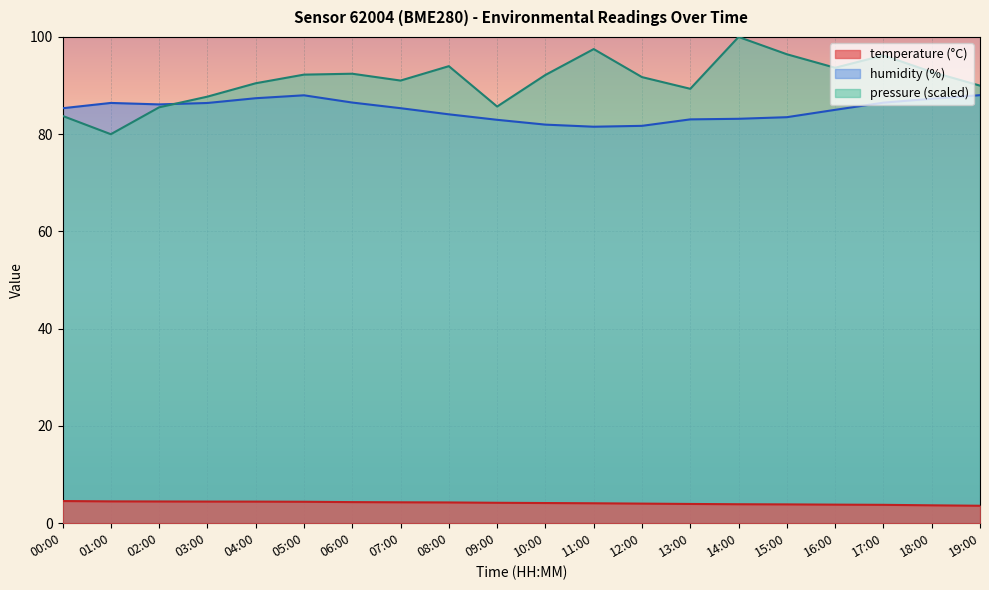

Which label corresponds to the largest value in the chart?

14:00